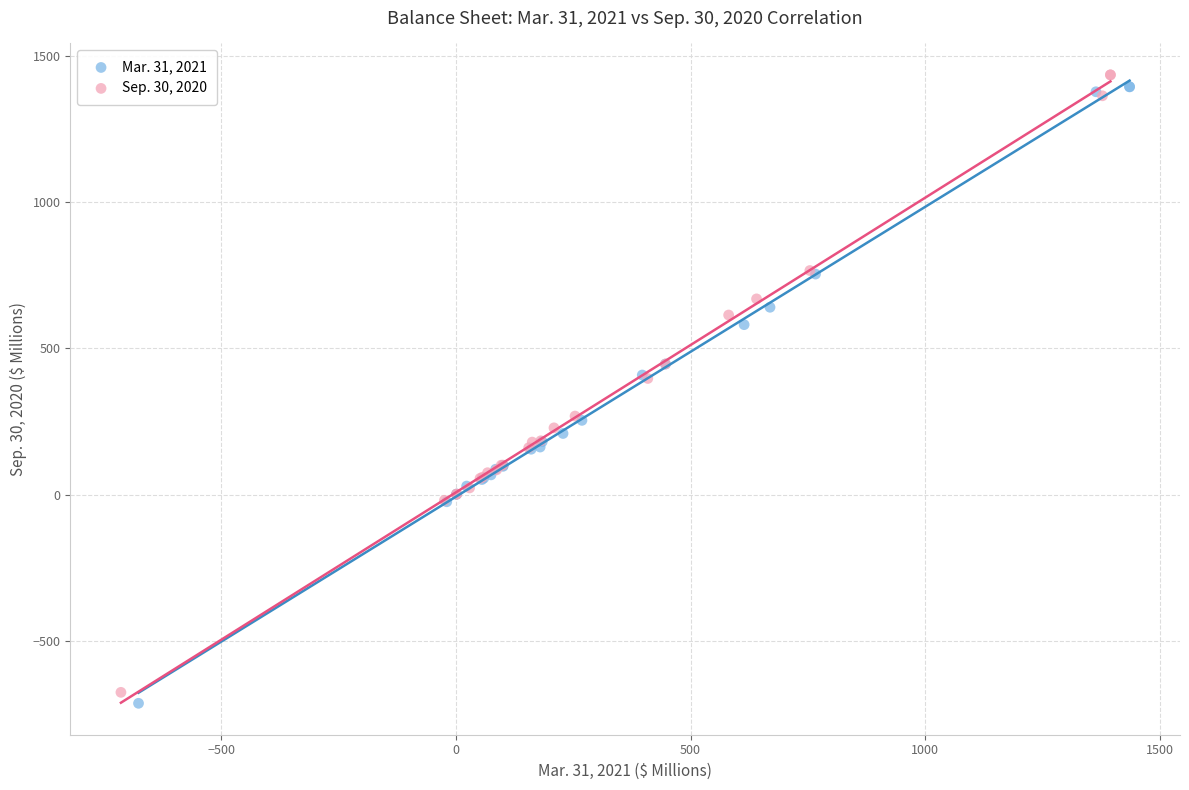

Which series reaches the maximum Y coordinate?

Sep. 30, 2020